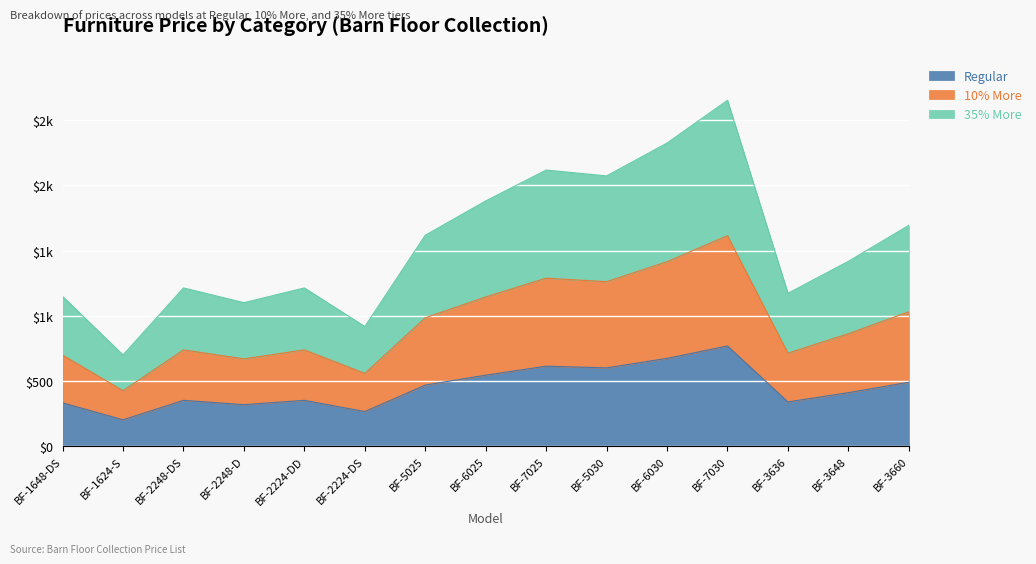

True or false: Regular and 10% More intersect in this chart.

False